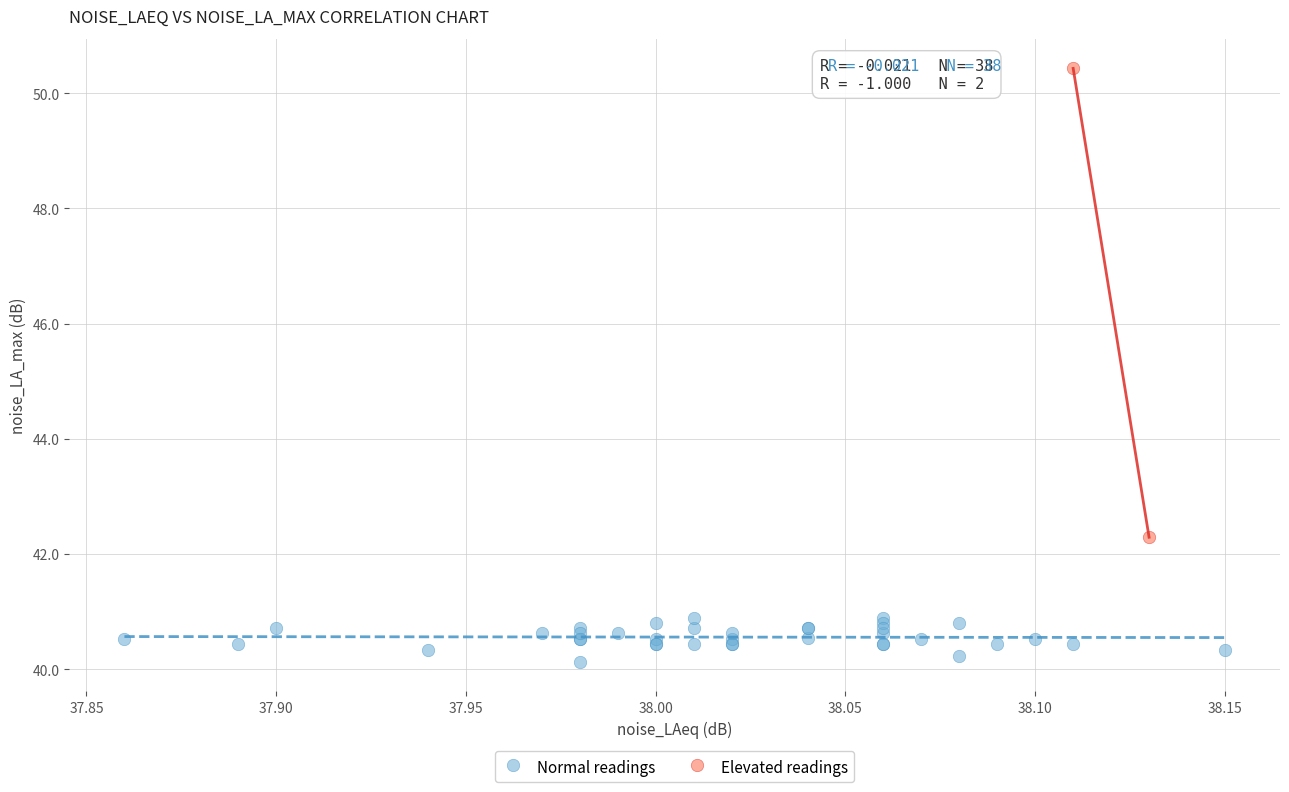

What are all the series names shown in the legend?

Normal readings, Elevated readings